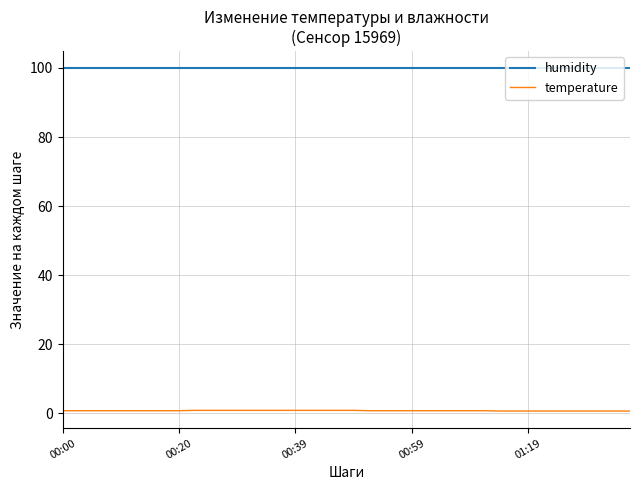

Rank the series by their average value, from highest to lowest.

humidity, temperature